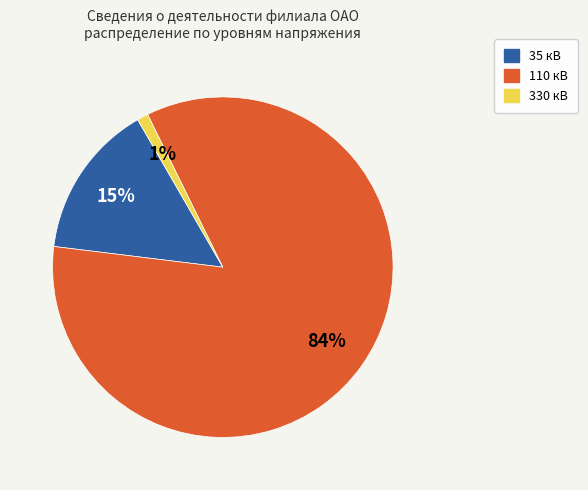

How many slices are in this pie chart?

3